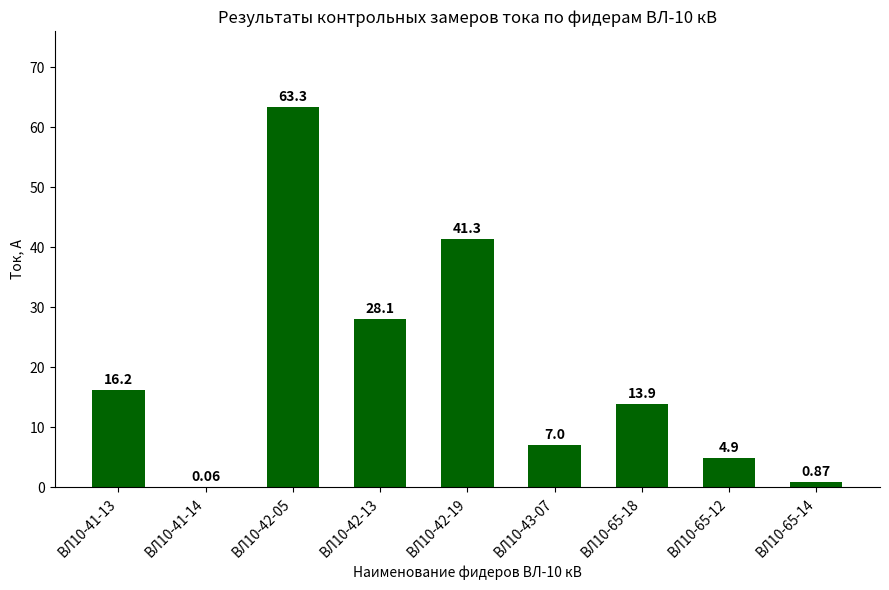

Which has a higher value, ВЛ10-41-13 or ВЛ10-65-14?

ВЛ10-41-13